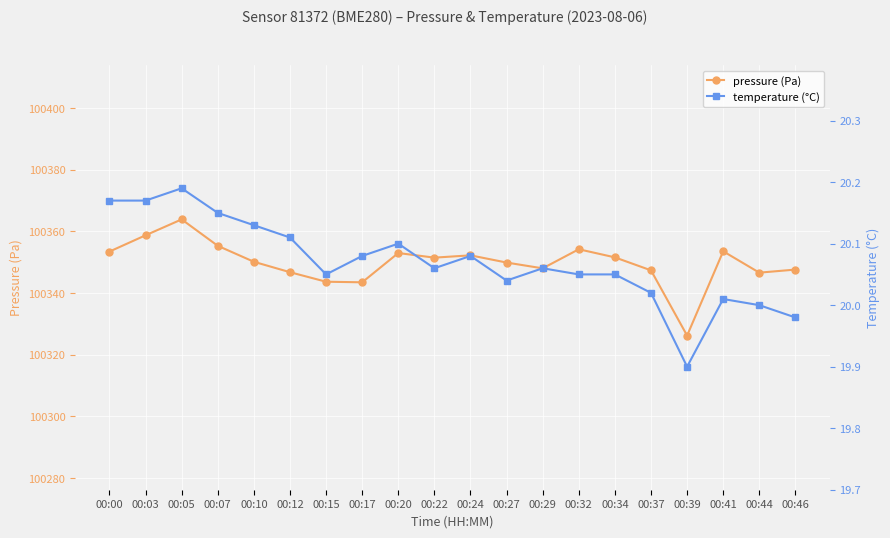

At how many categories does at least one series exceed 71628?

20